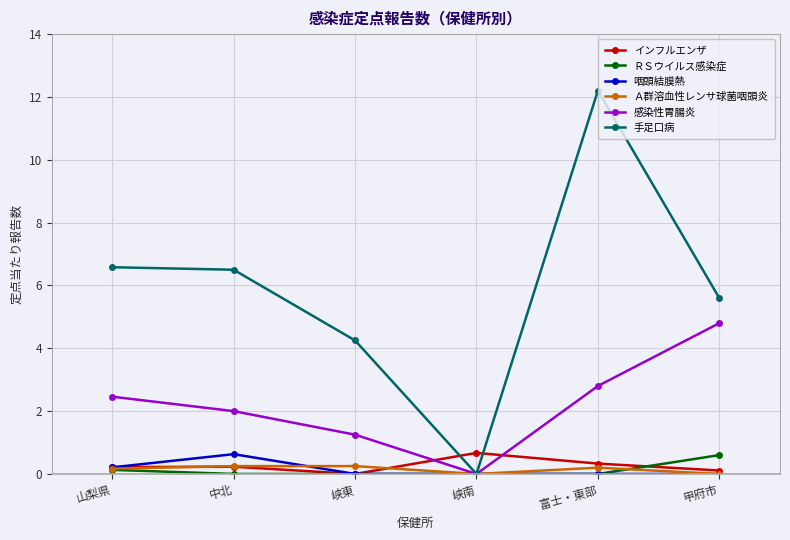

At which category does 感染性胃腸炎 reach its first local valley?

峡南